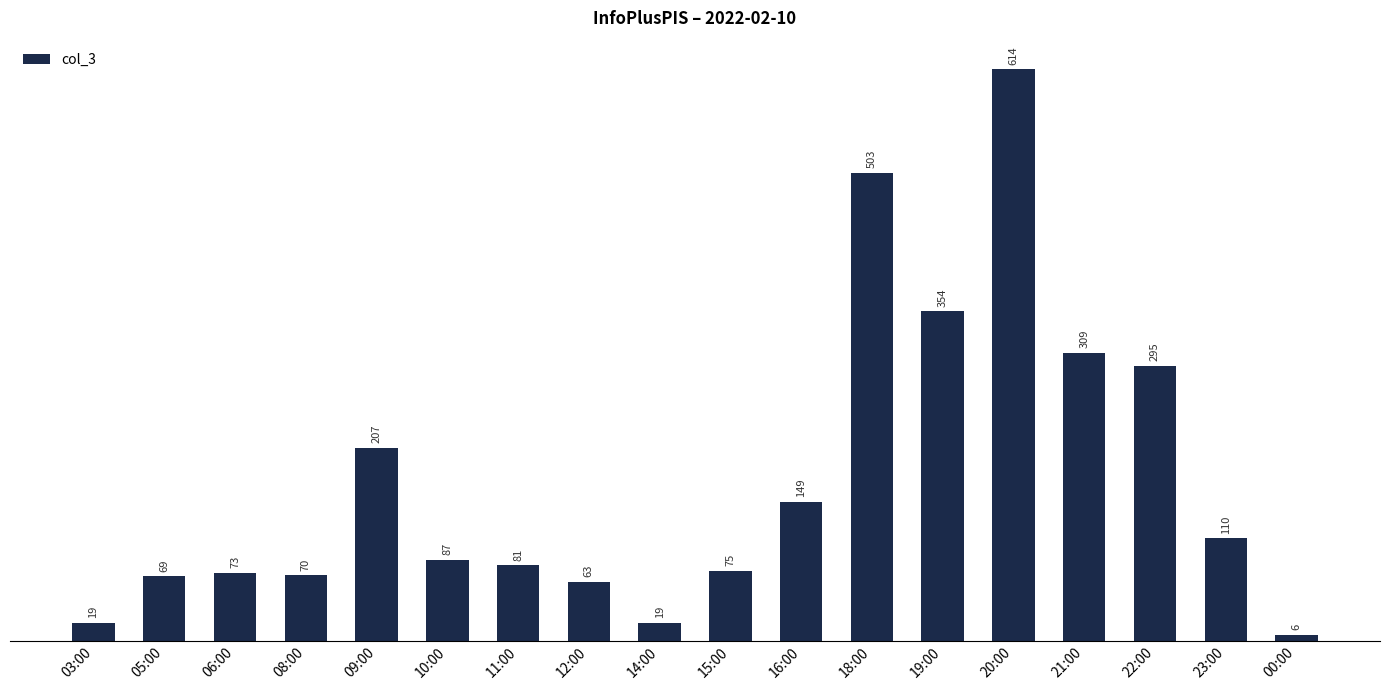

Reading left to right, extract all data points from this chart.

19	69	73	70	207	87	81	63	19	75	149	503	354	614	309	295	110	6